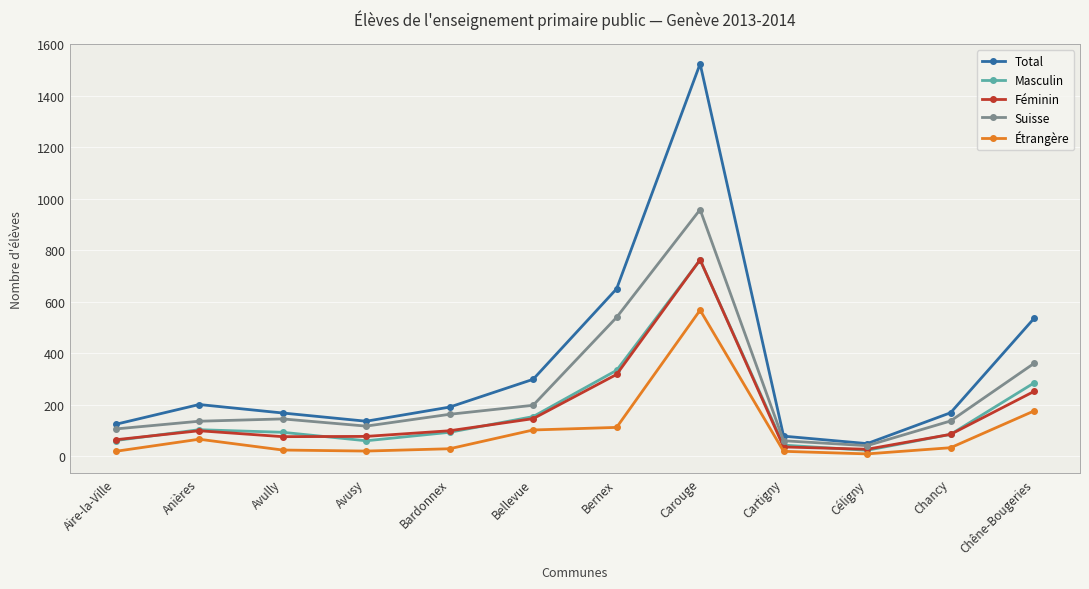

Count the number of data series in this chart.

5